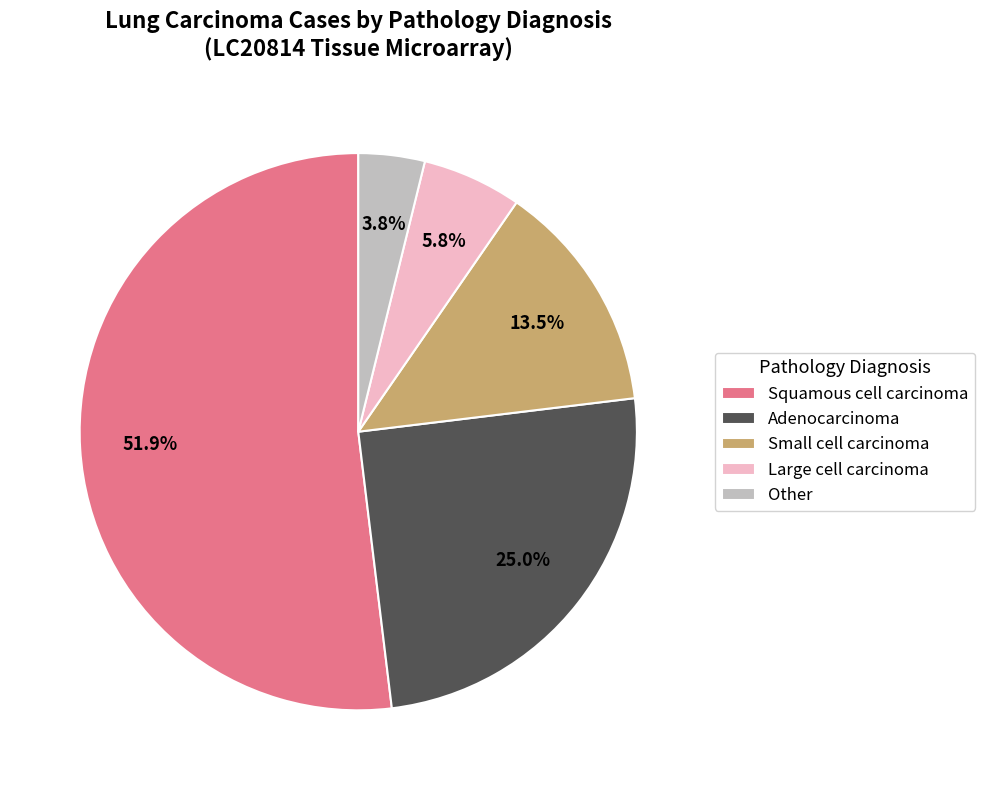

Is it true that Other is 14% of the pie?

False